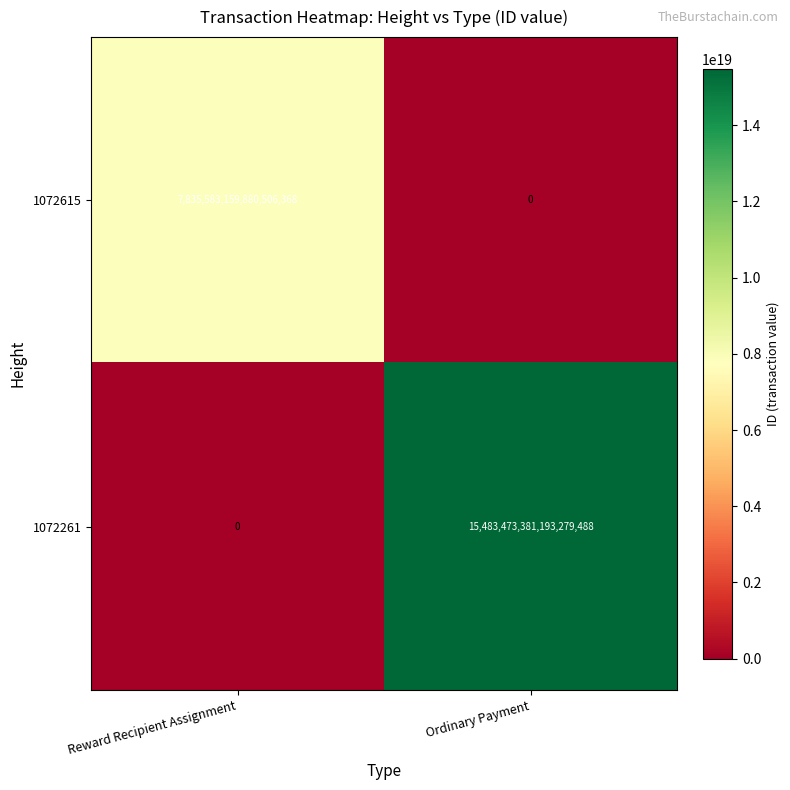

True or false: 1072615 has a value of 3829682426332779008 at Reward Recipient Assignment.

False